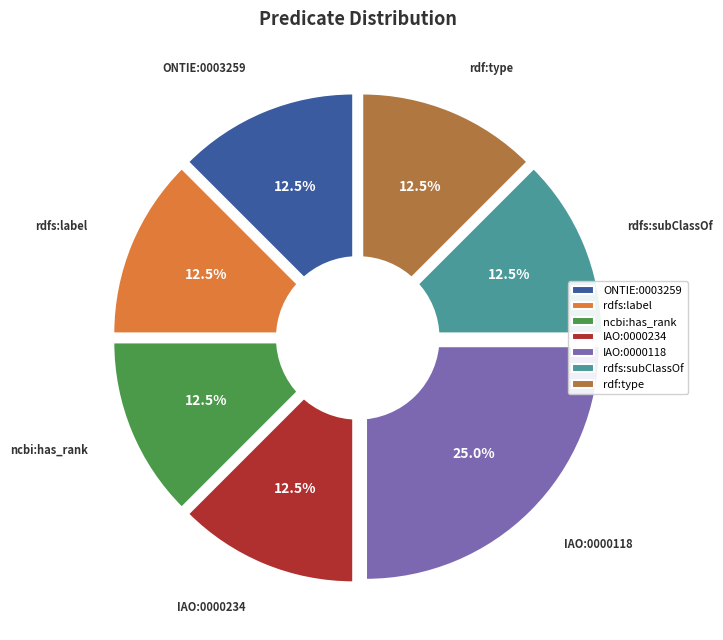

Which slice is the largest?

IAO:0000118